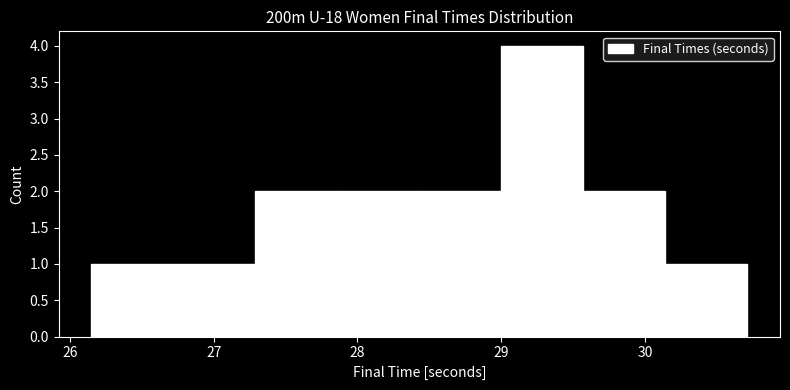

How tall is the bar that spans 28.43 to 29.00 on the x-axis? Neither the bar edges nor the heights are printed on the chart, so give them approximately, as read against the axes.

2